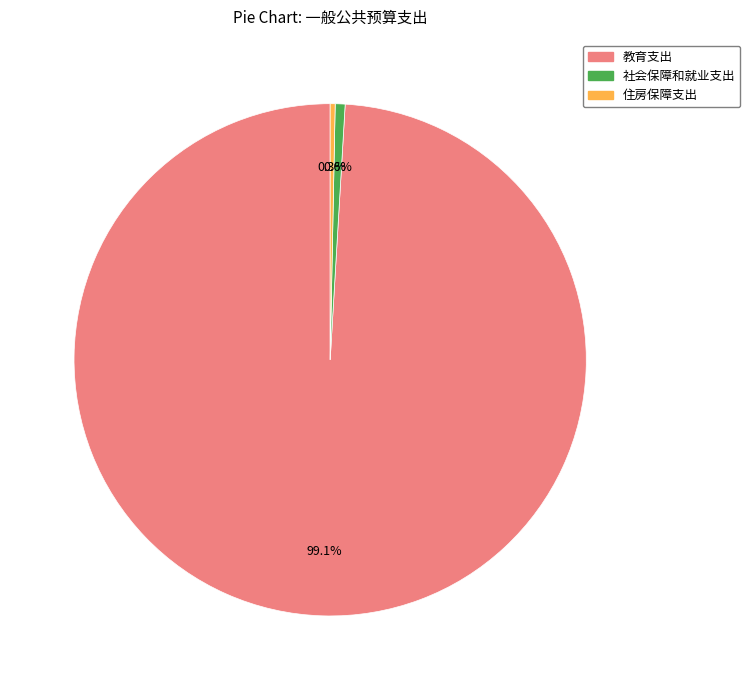

What is the largest slice in the pie chart?

教育支出